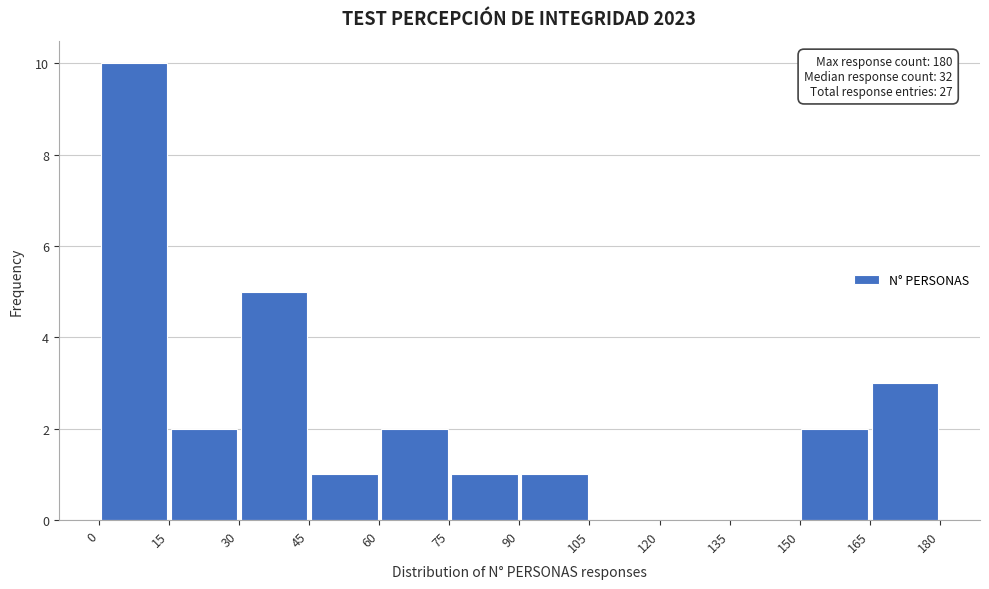

Which range on the x-axis has the tallest bar?

0 to 15